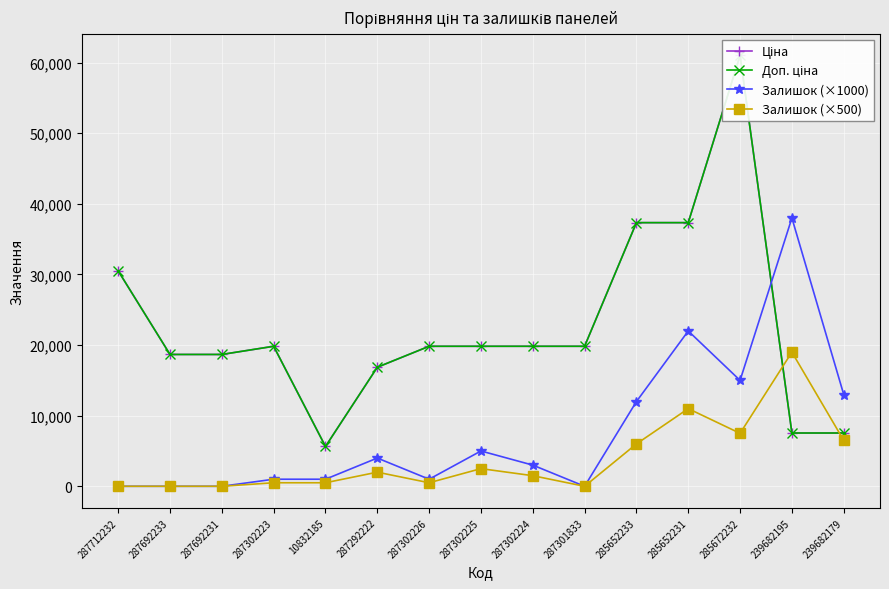

Reading left to right, extract all data points from this chart.

Ціна: 287712232=30512.3	287692233=18671.5	287692231=18671.5	287302223=19831.1	10832185=5636.0	287292222=16863.2	287302226=19831.1	287302225=19831.1	287302224=19831.1	287301833=19831.1	285652233=37343.0	285652231=37343.0	285672232=61024.7	239682195=7545.9	239682179=7545.9
Доп. ціна: 287712232=30512.3	287692233=18671.5	287692231=18671.5	287302223=19831.1	10832185=5636.0	287292222=16863.2	287302226=19831.1	287302225=19831.1	287302224=19831.1	287301833=19831.1	285652233=37343.0	285652231=37343.0	285672232=61024.7	239682195=7545.9	239682179=7545.9
Залишок (×1000): 287712232=0.0	287692233=0.0	287692231=0.0	287302223=1000.0	10832185=1000.0	287292222=4000.0	287302226=1000.0	287302225=5000.0	287302224=3000.0	287301833=0.0	285652233=12000.0	285652231=22000.0	285672232=15000.0	239682195=38000.0	239682179=13000.0
Залишок (×500): 287712232=0.0	287692233=0.0	287692231=0.0	287302223=500.0	10832185=500.0	287292222=2000.0	287302226=500.0	287302225=2500.0	287302224=1500.0	287301833=0.0	285652233=6000.0	285652231=11000.0	285672232=7500.0	239682195=19000.0	239682179=6500.0